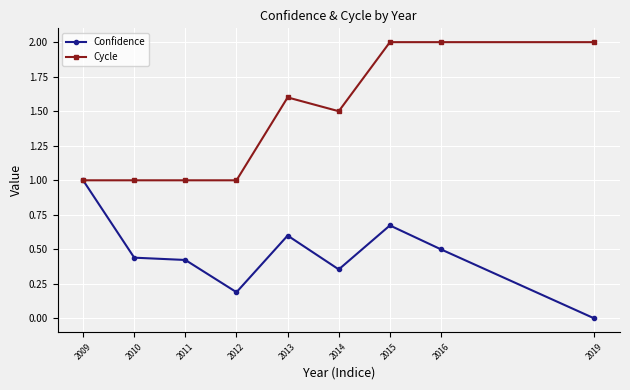

What is the sum of the Cycle values at 2010 and 2019?

3.0